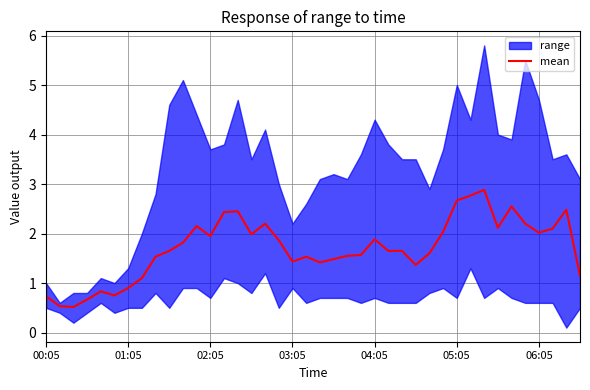

Does the chart display data point markers on the line(s)?

No